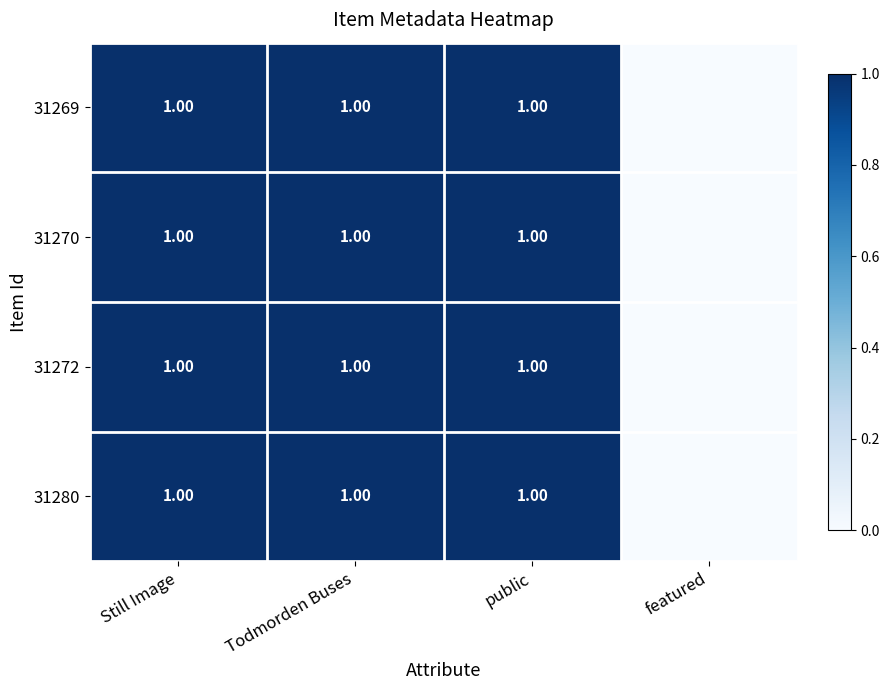

At which category is the sum across all series the highest?

Still Image